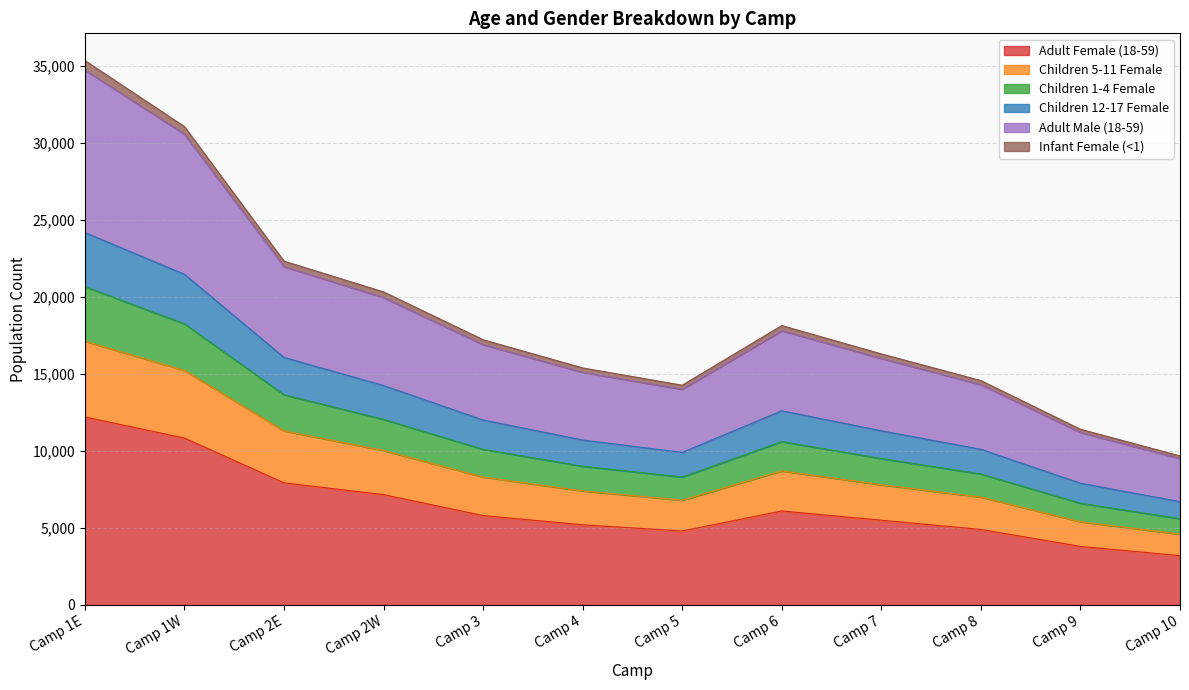

Which category has the highest value in the Adult Female (18-59) series?

Camp 1E